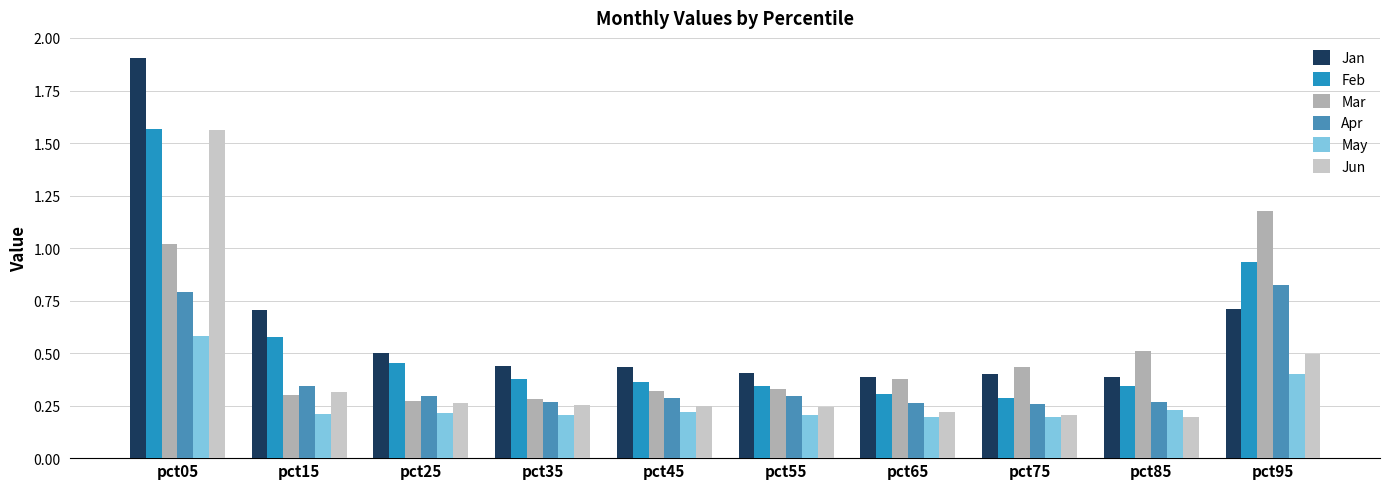

Which series has the largest range (max minus min)?

Jan